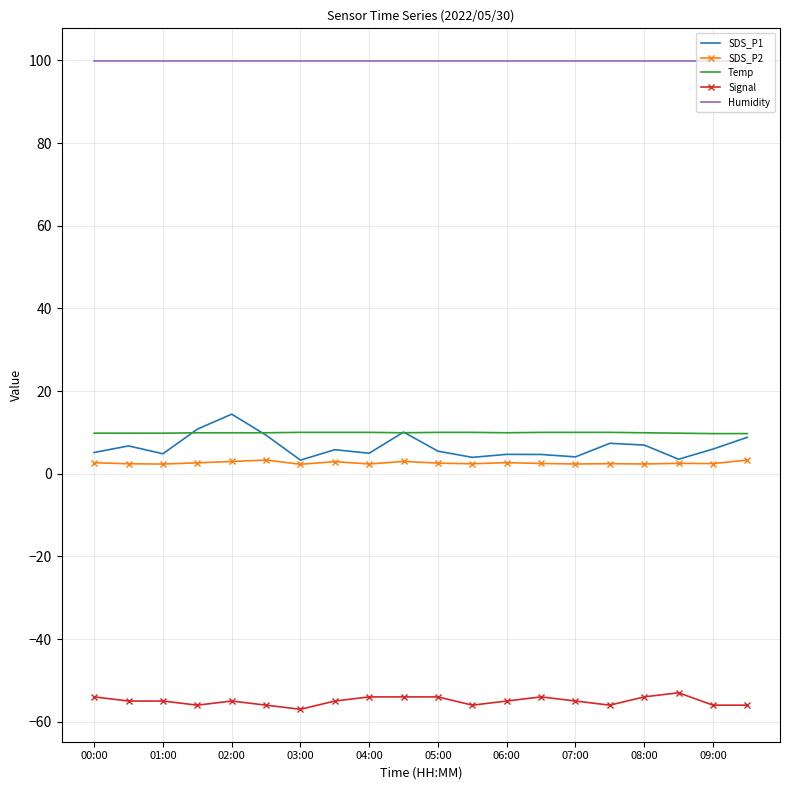

What is the highest value of the SDS_P1 series?

14.4